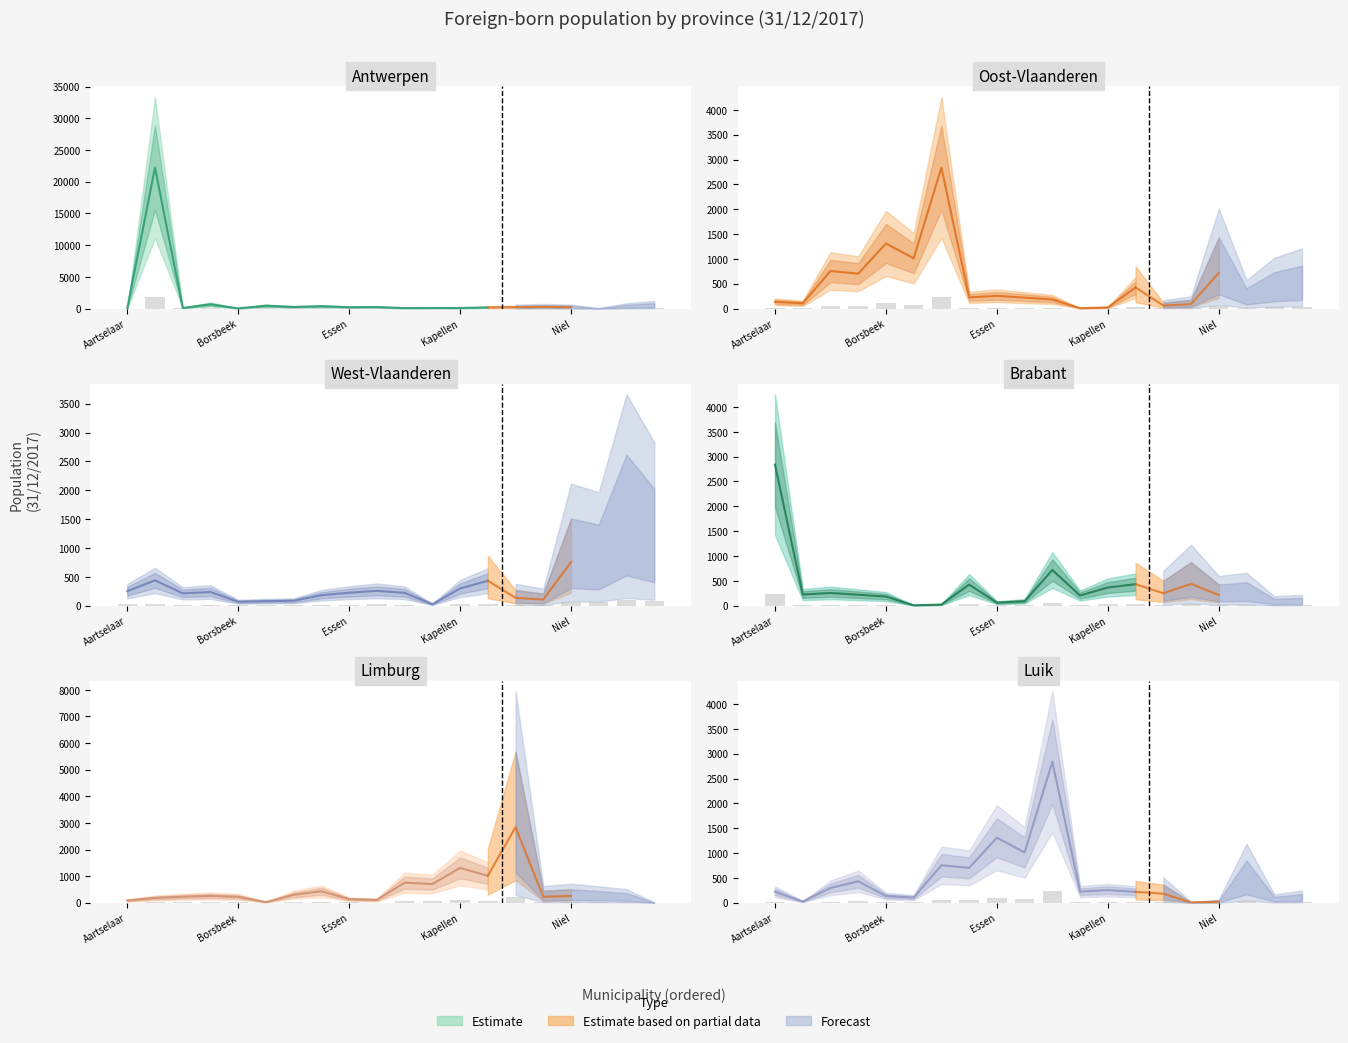

How many categories are shown in the chart?

20